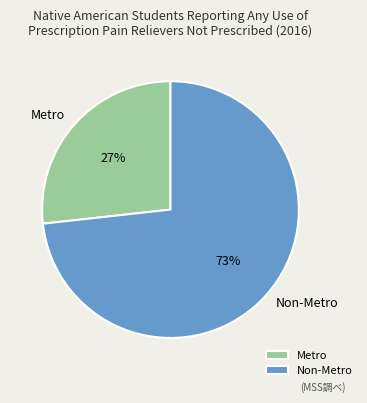

What percentage is the Metro slice, to the nearest percent?

27%